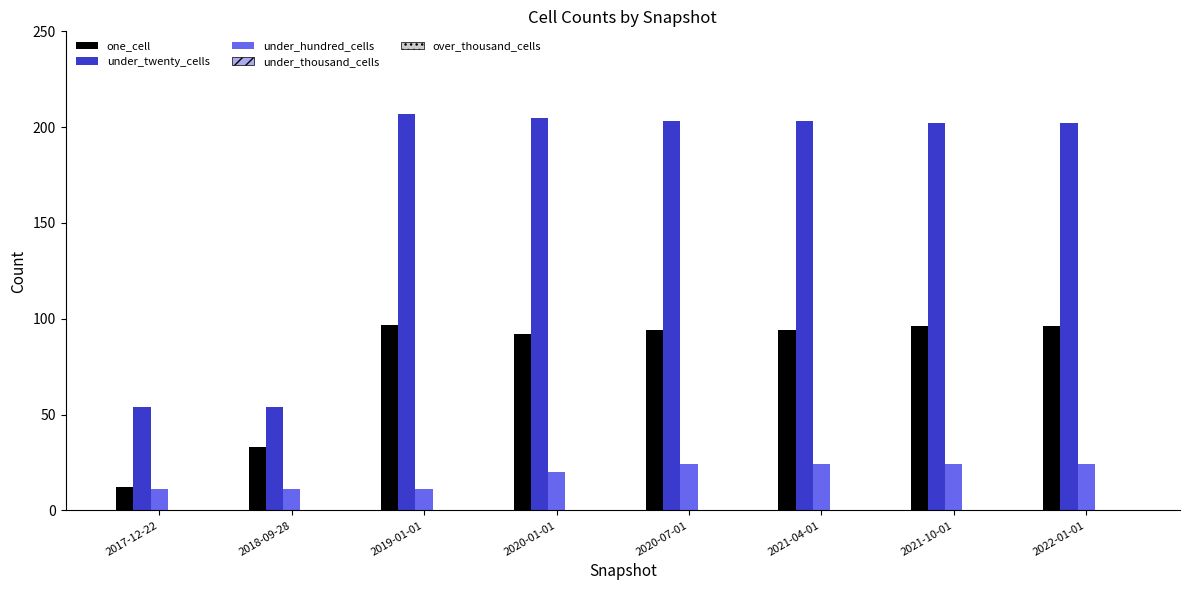

How many bars are there in total?

24